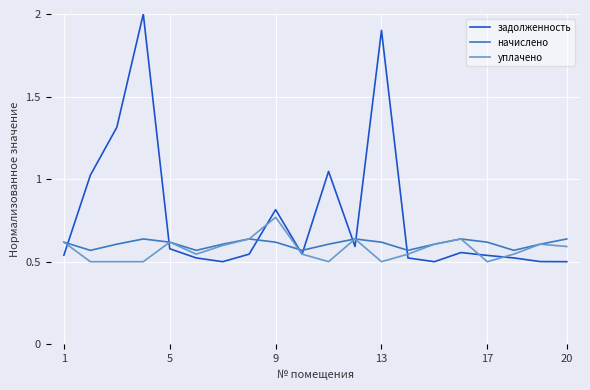

Which series has the largest total across all categories?

задолженность